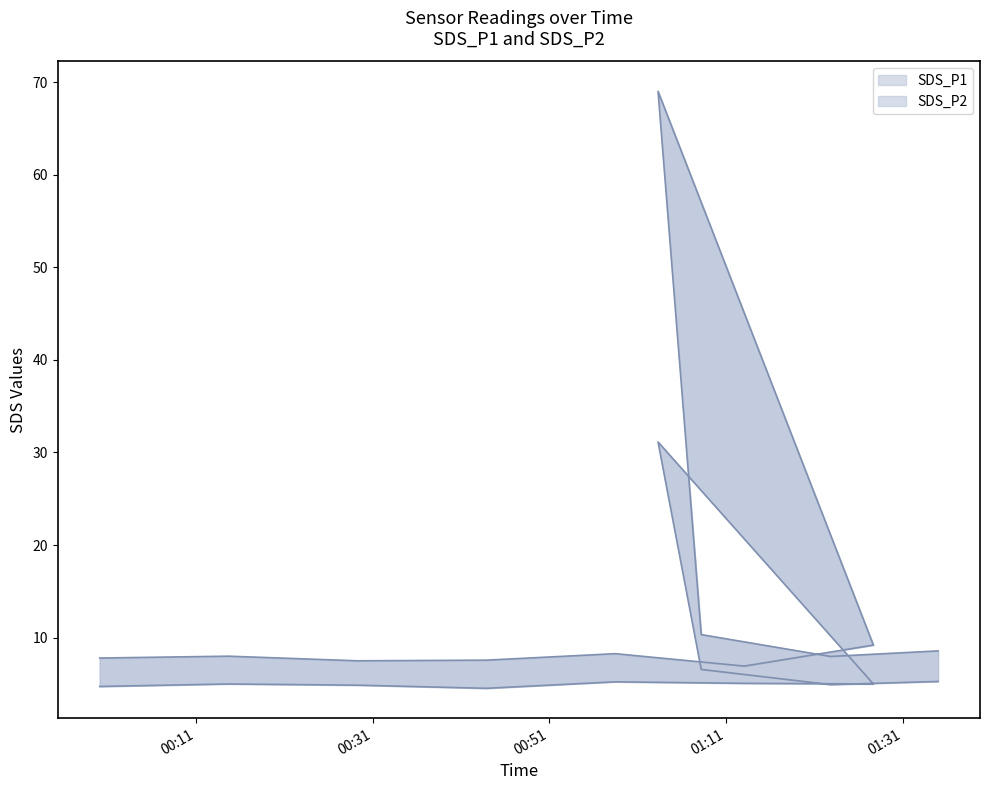

Which series has the largest total across all categories?

SDS_P1 line